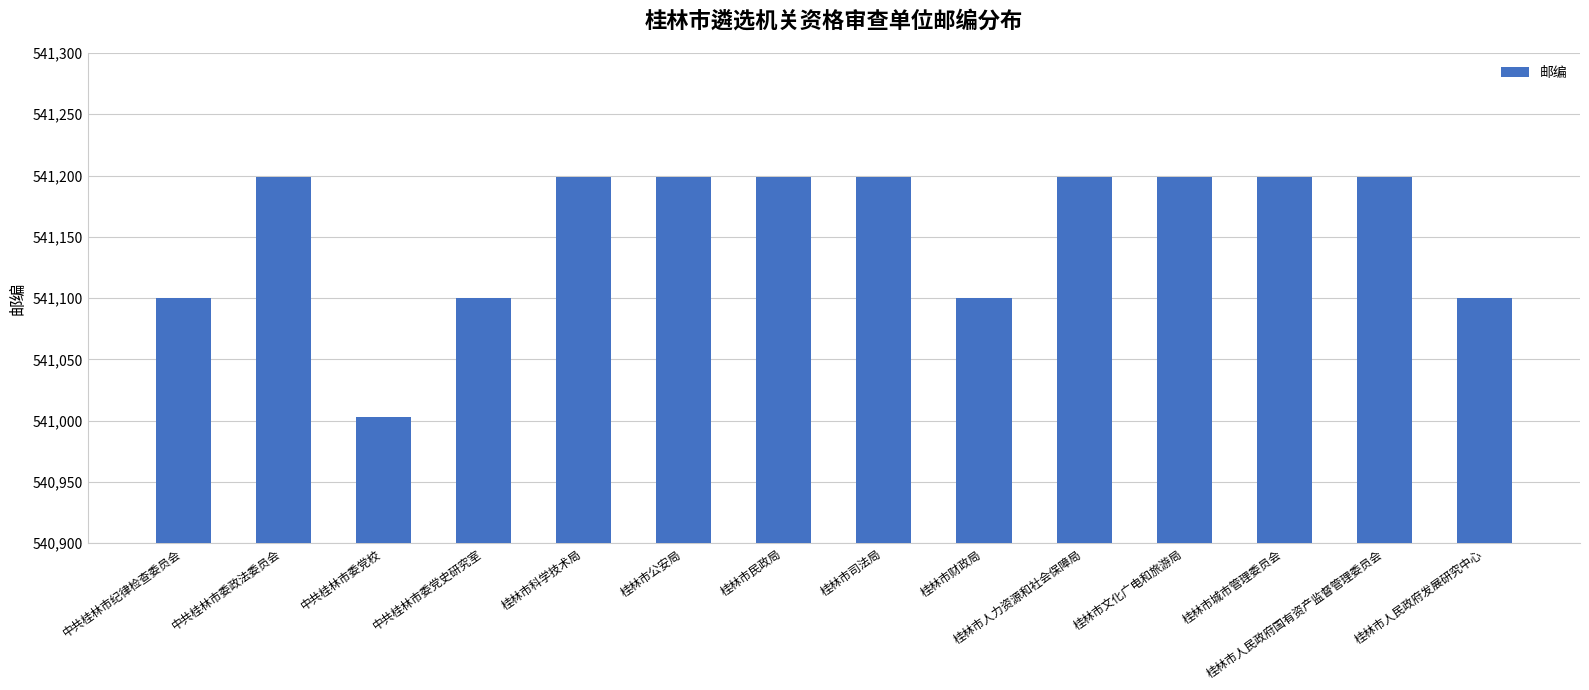

What is the difference between the maximum and second lowest values?

99